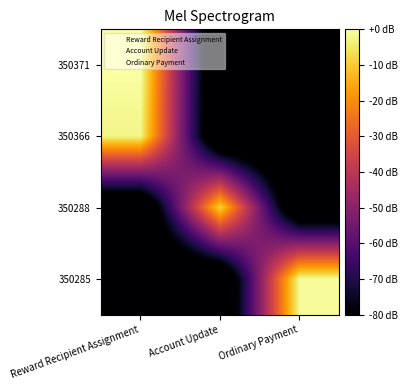

What is the spread (max minus min) of values at Reward Recipient Assignment?

100.0